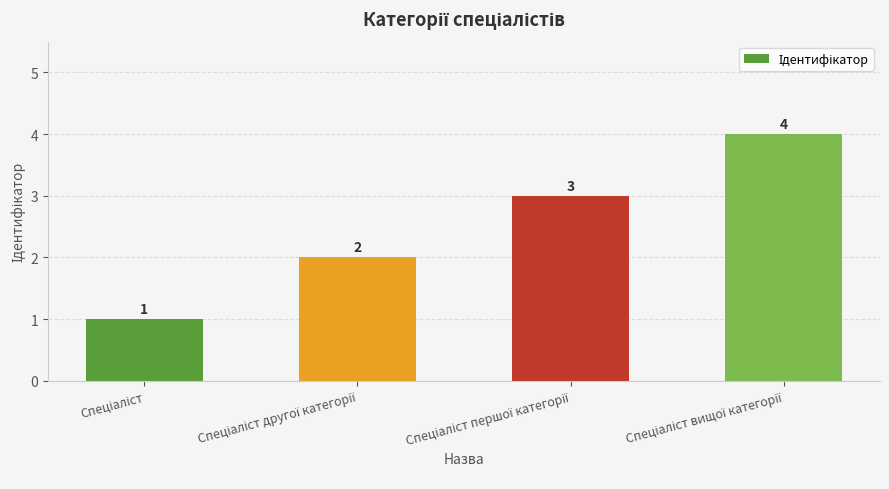

What is the sum of all values?

10